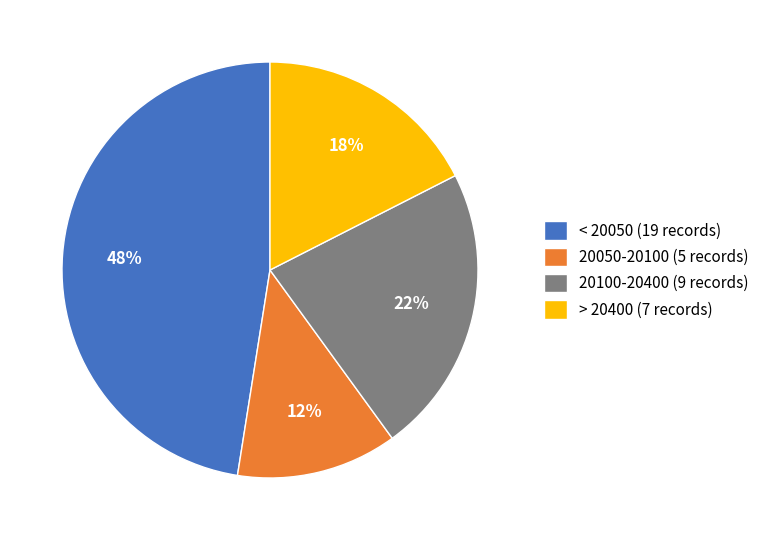

Which category has the smallest portion of the pie?

20050-20100 (5 records)